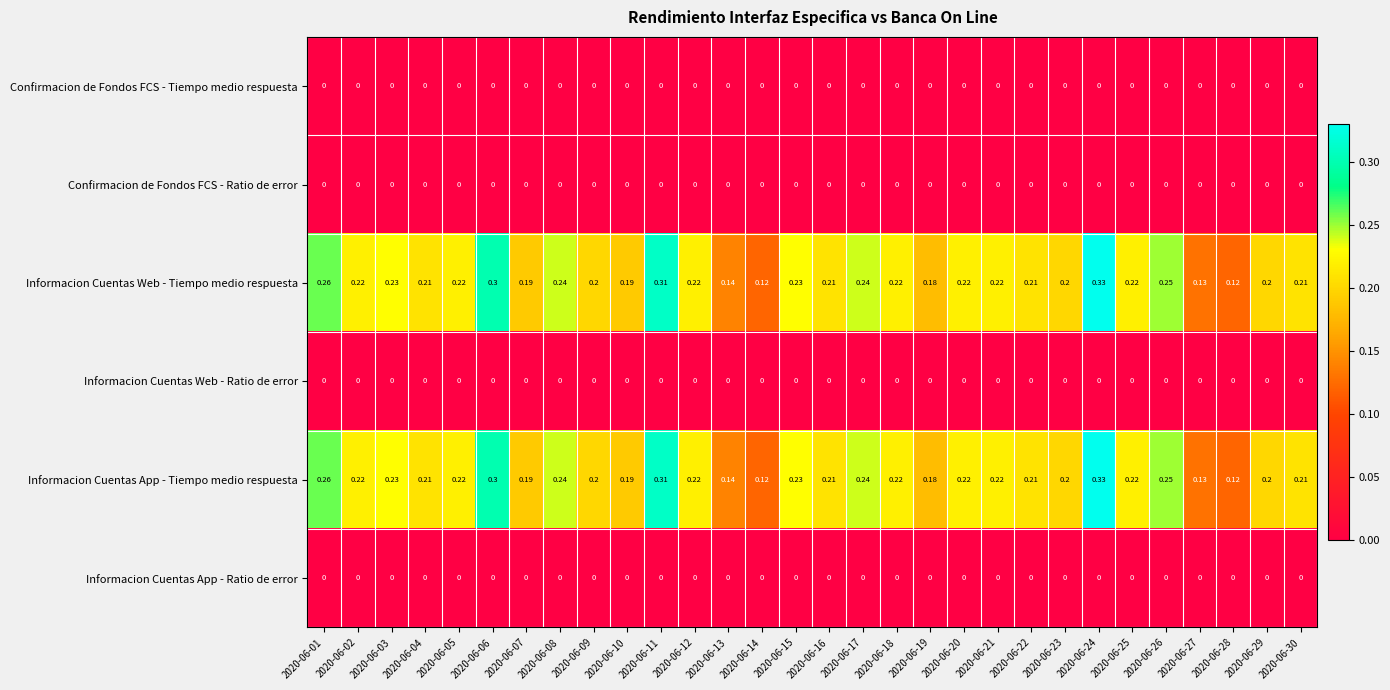

Is the value of Informacion Cuentas Web - Tiempo medio respuesta at 2020-06-11 greater than the value of Confirmacion de Fondos FCS - Tiempo medio respuesta at 2020-06-30?

Yes